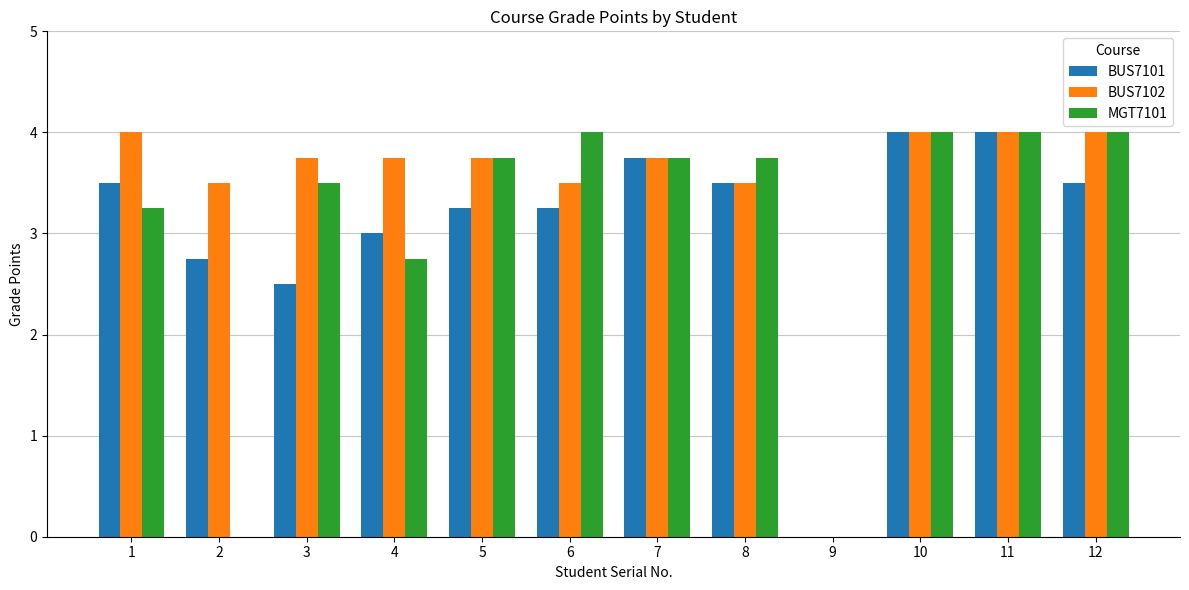

Is the value of BUS7101 at 5 greater than the value of BUS7102 at 12?

No